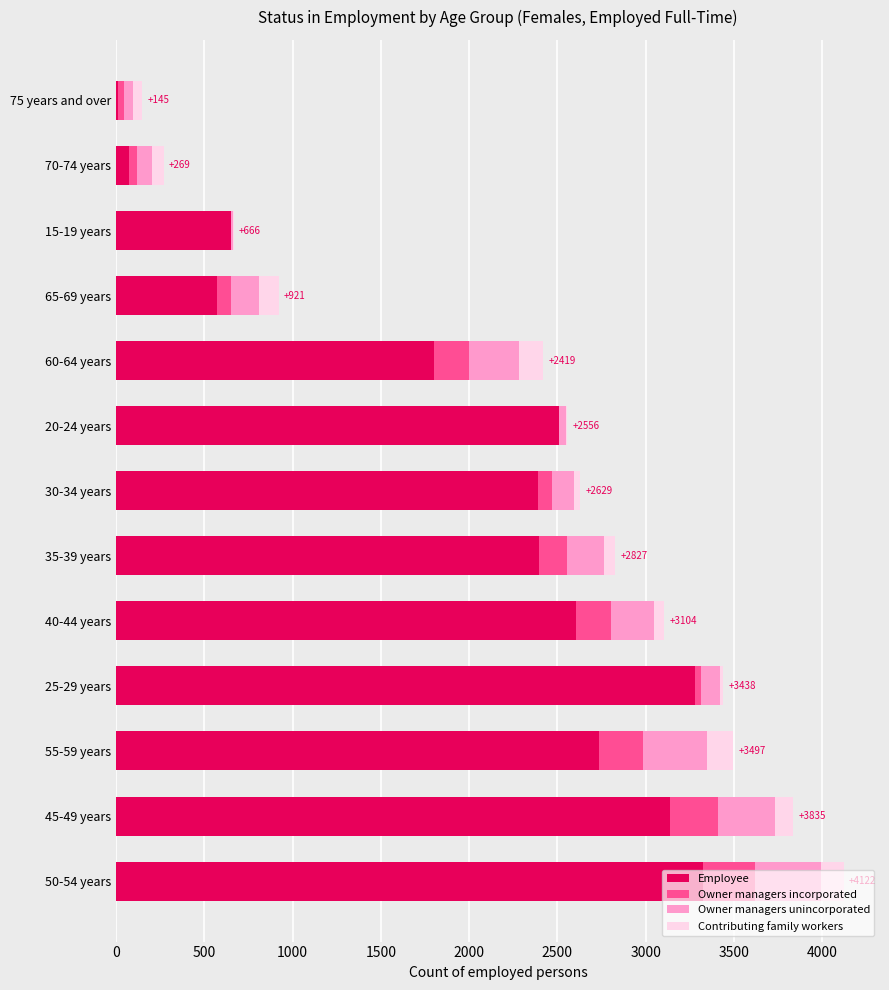

What is the highest value of the Employee series?

3326